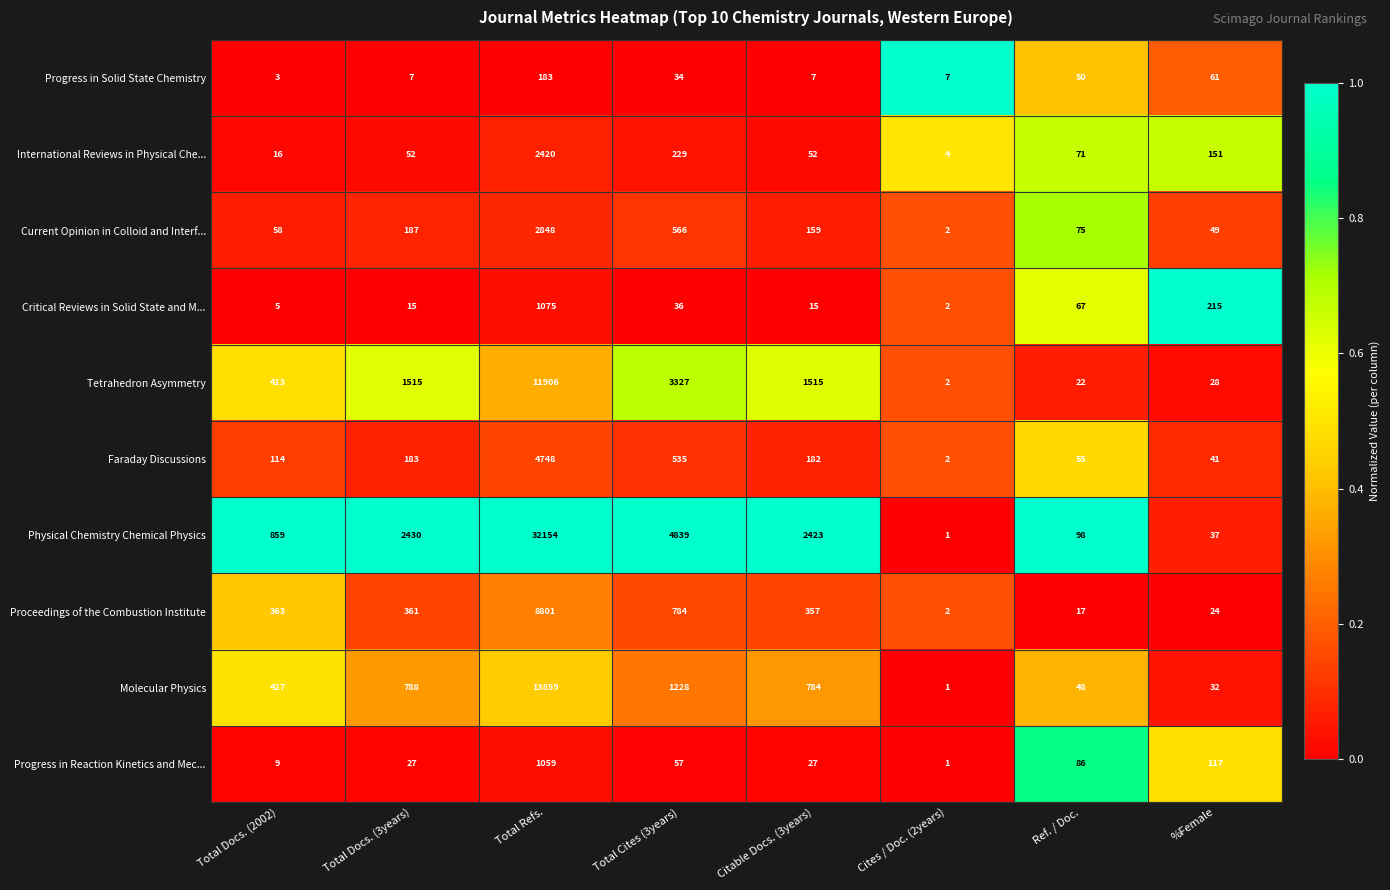

Is the value of Faraday Discussions at Total Cites (3years) greater than the value of Molecular Physics at %Female?

Yes